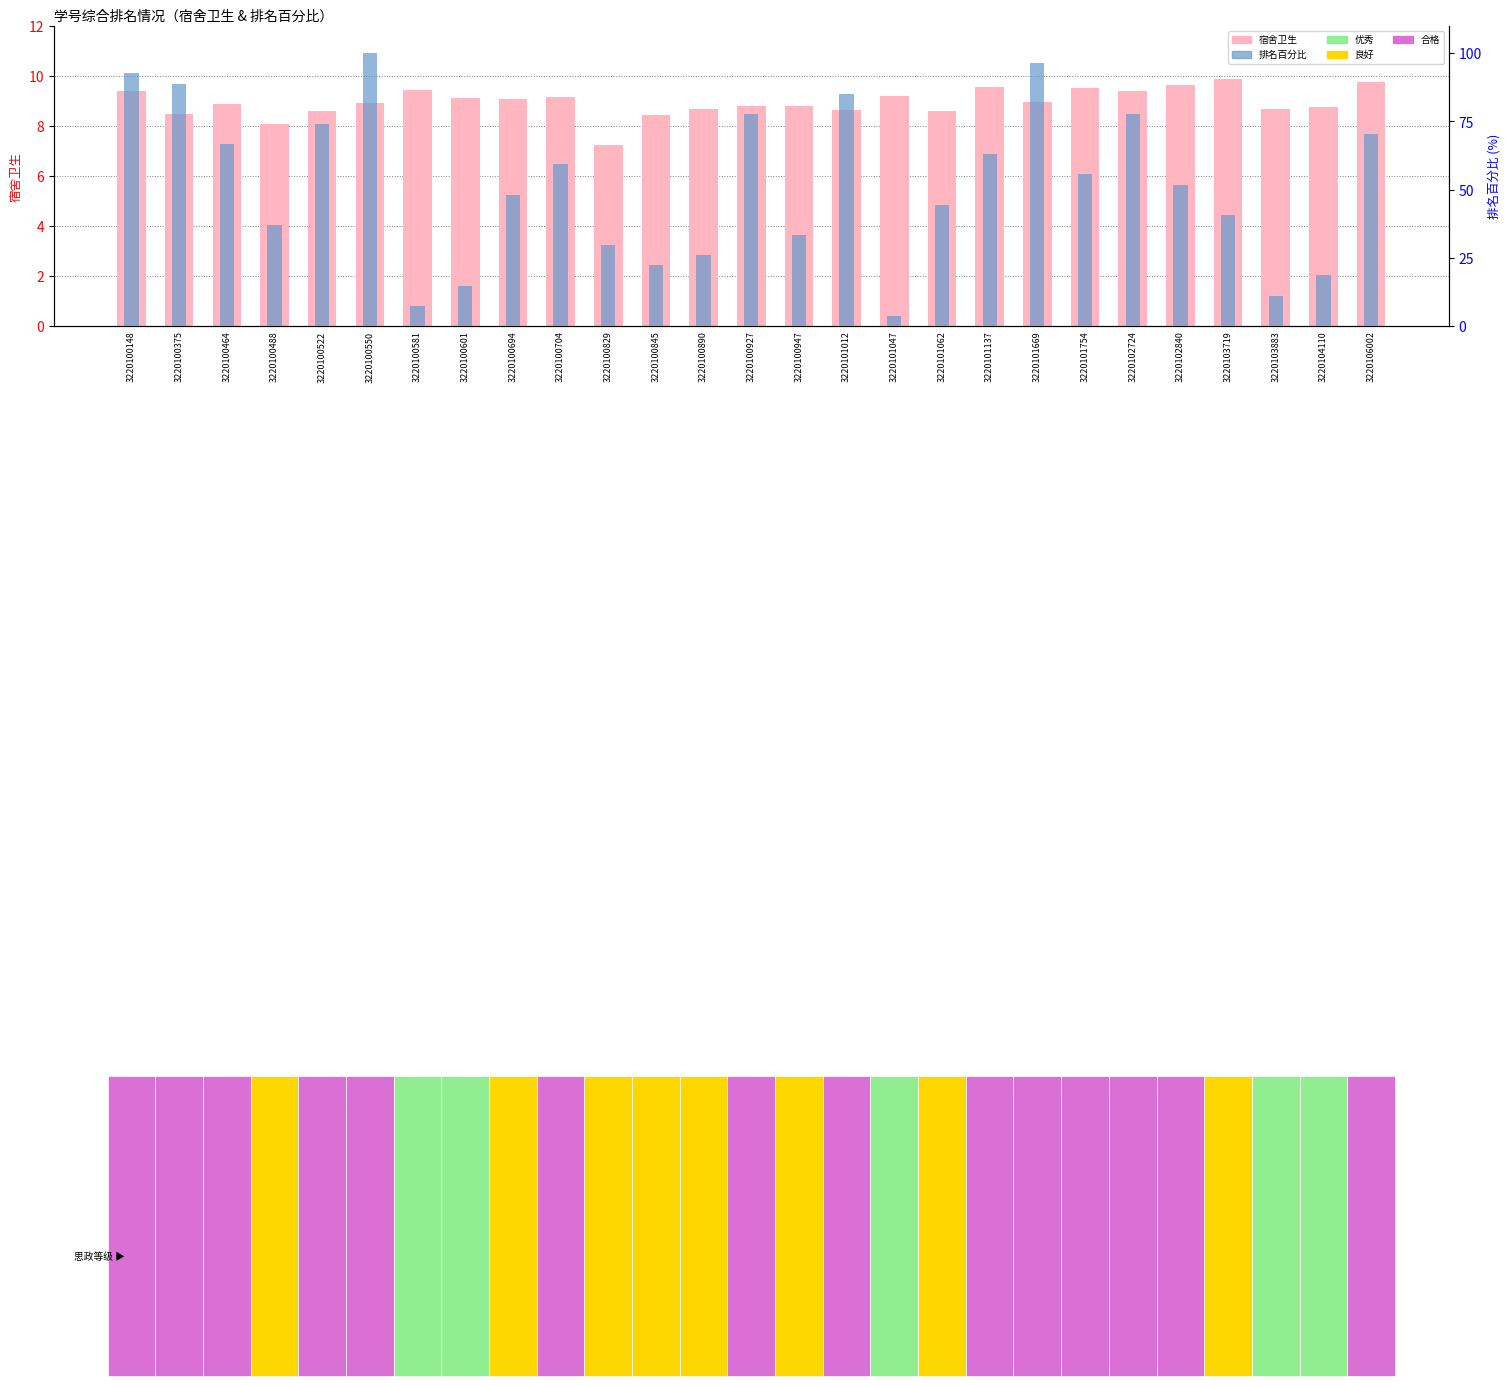

Is it true that 排名百分比 equals 33.9 at 3220101669?

False